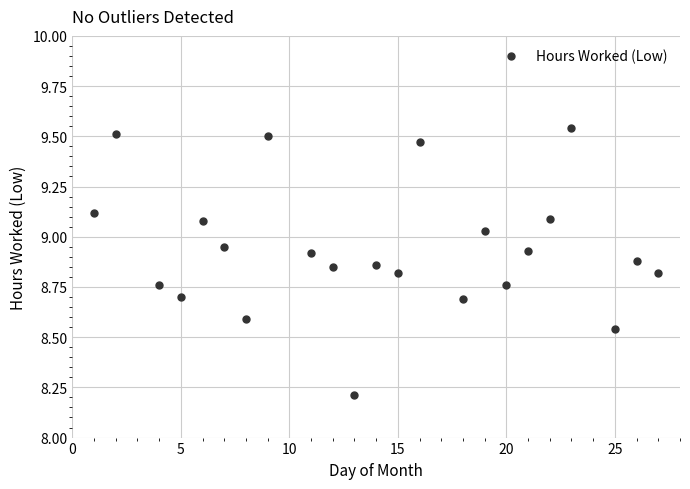

What is the range of Y values (max minus min)?

1.3